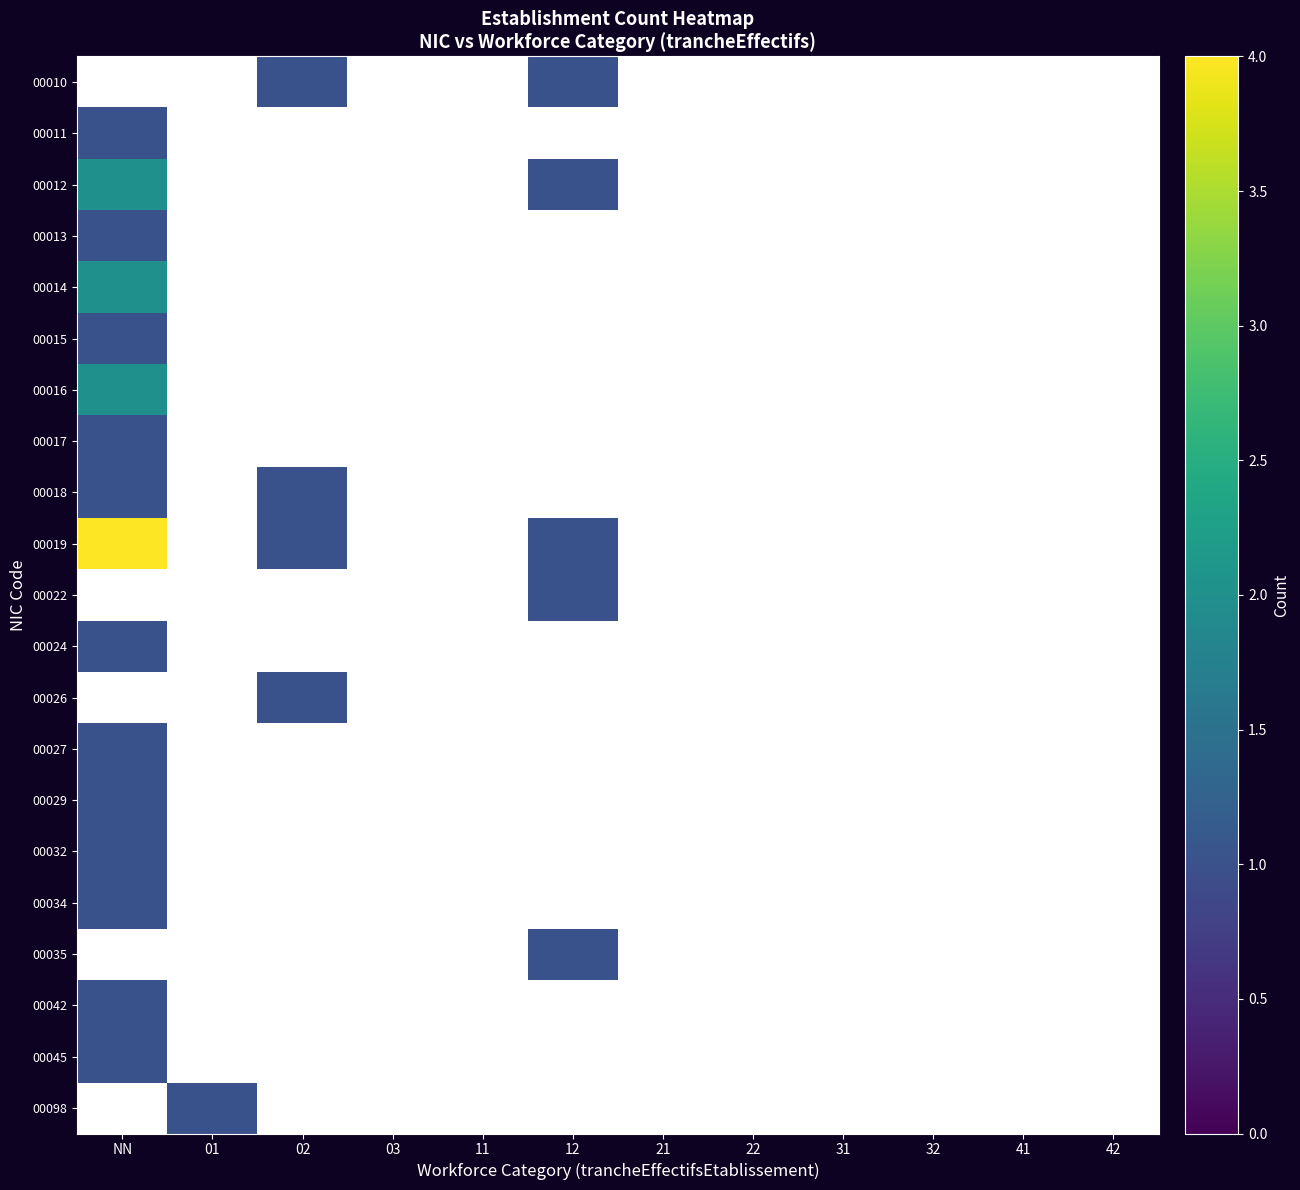

Rank the series at 02 from highest to lowest value.

00010, 00011, 00012, 00013, 00014, 00015, 00016, 00017, 00018, 00019, 00022, 00024, 00026, 00027, 00029, 00032, 00034, 00035, 00042, 00045, 00098